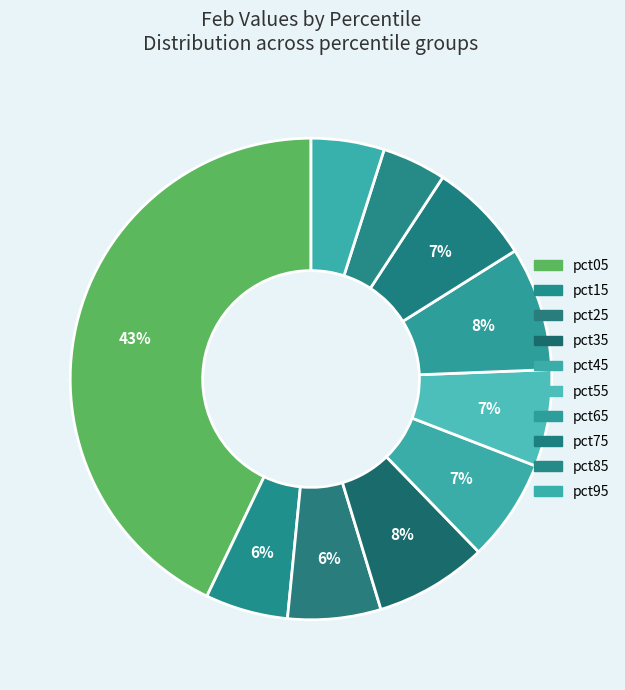

To the nearest percent, what is the difference between the largest and smallest slice percentages?

39%